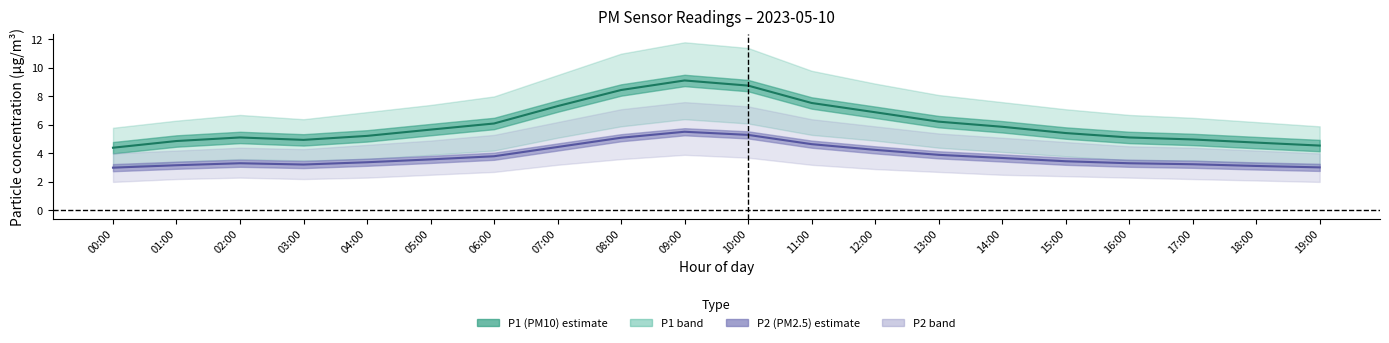

At which category is the sum across all series the highest?

09:00